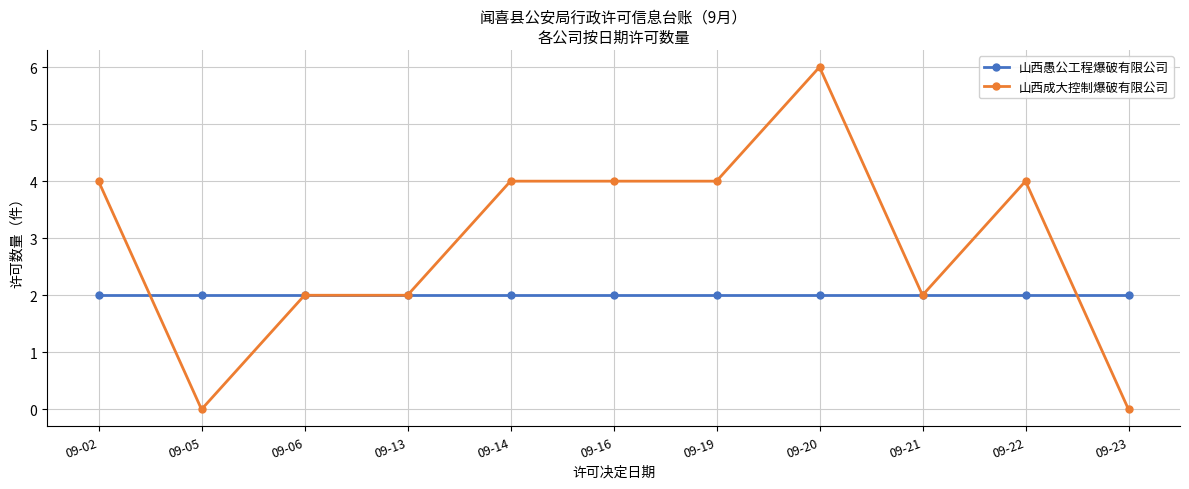

At which category is the sum across all series the highest?

09-20